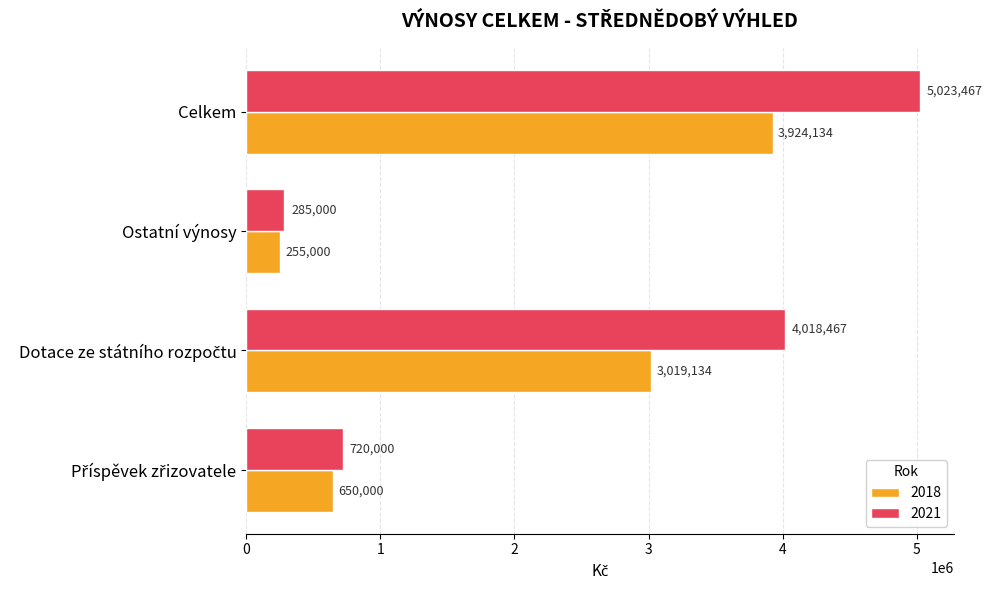

List the series in order of their overall mean, highest first.

2021, 2018